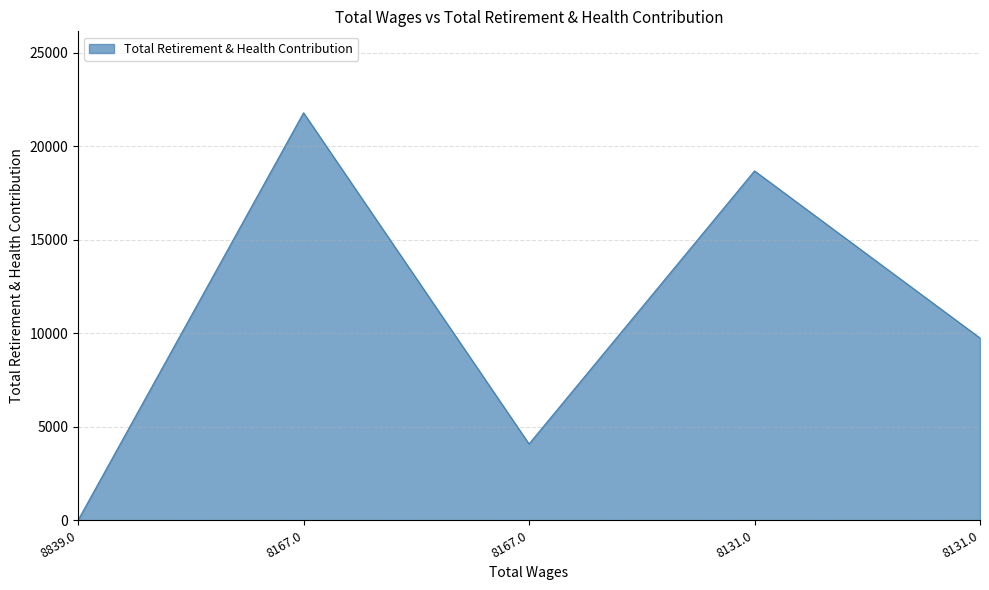

How many series are shown in this chart?

1